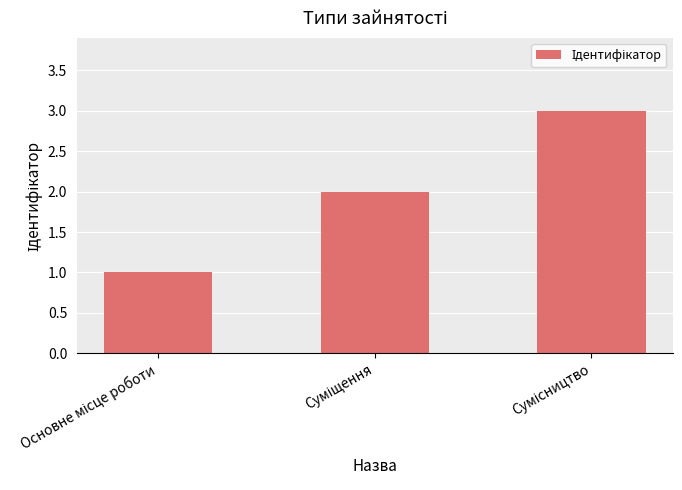

What is the average value?

2